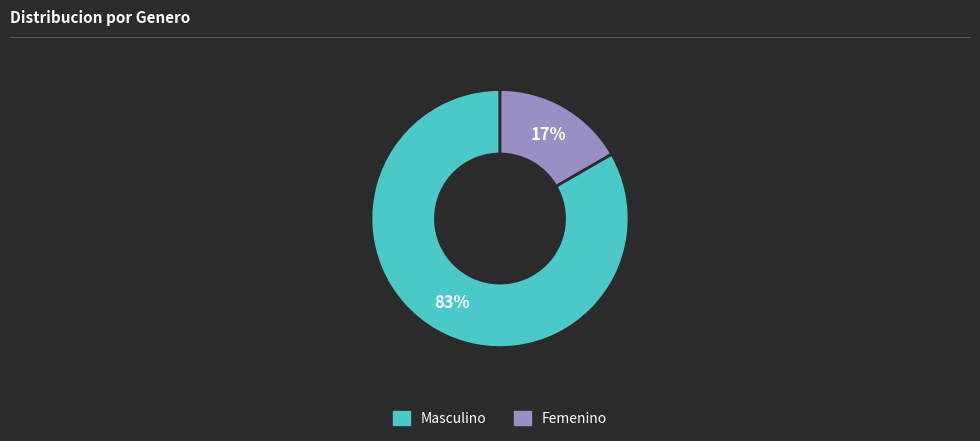

True or false: Masculino accounts for 97% of the total.

False